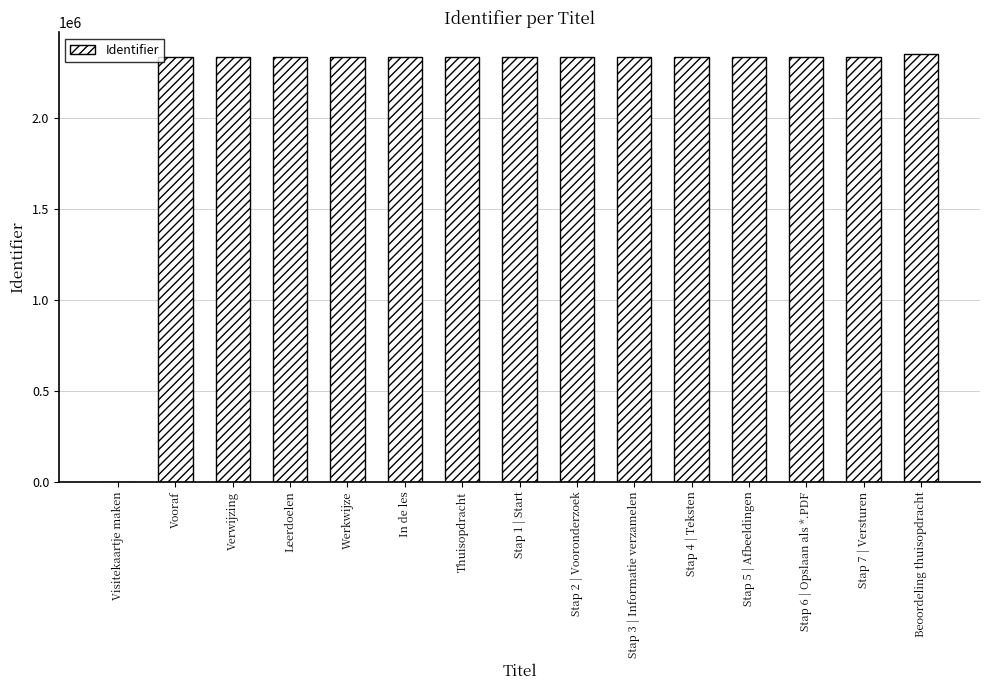

What is the maximum value shown in the chart?

2351405